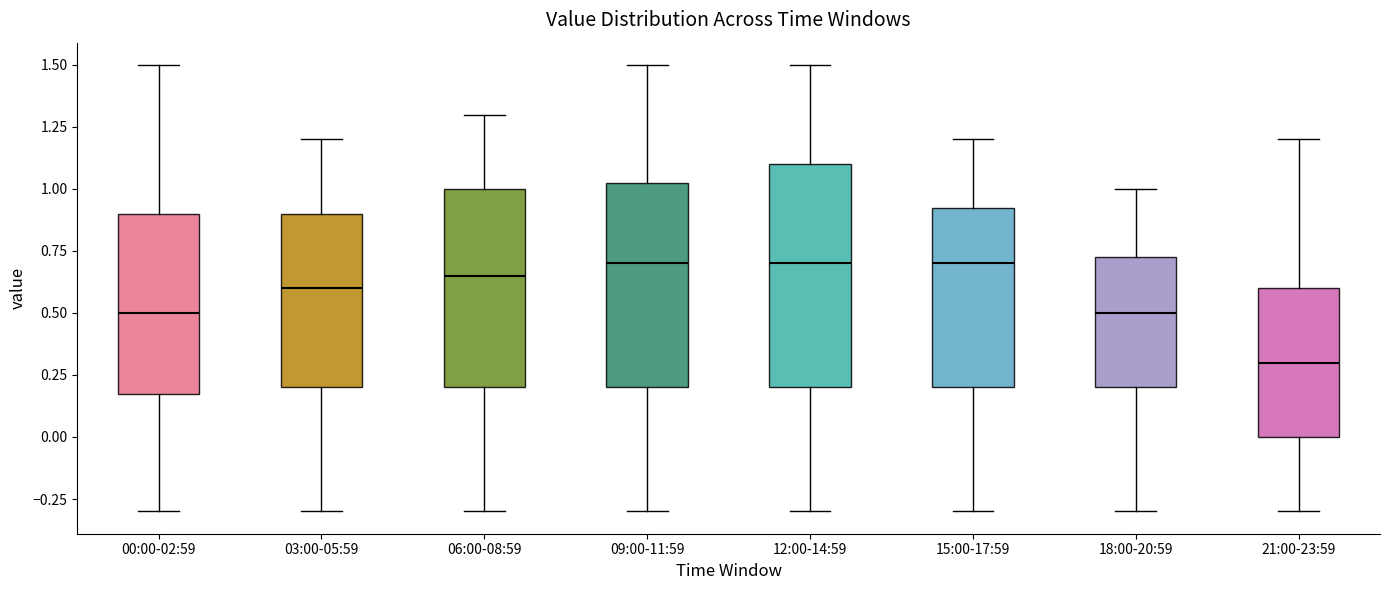

Reading left to right, transcribe this box plot: for each box, give where its median line is, the range the box spans, and where its two whiskers end, as read against the y-axis. The values are not printed on the chart, so give them approximately, as read against the axis.

00:00-02:59: median 0.50, box 0.20 to 0.90, whiskers -0.30 to 1.50
03:00-05:59: median 0.60, box 0.20 to 0.90, whiskers -0.30 to 1.20
06:00-08:59: median 0.65, box 0.20 to 1.00, whiskers -0.30 to 1.30
09:00-11:59: median 0.70, box 0.20 to 1.05, whiskers -0.30 to 1.50
12:00-14:59: median 0.70, box 0.20 to 1.10, whiskers -0.30 to 1.50
15:00-17:59: median 0.70, box 0.20 to 0.95, whiskers -0.30 to 1.20
18:00-20:59: median 0.50, box 0.20 to 0.75, whiskers -0.30 to 1.00
21:00-23:59: median 0.30, box 0.00 to 0.60, whiskers -0.30 to 1.20